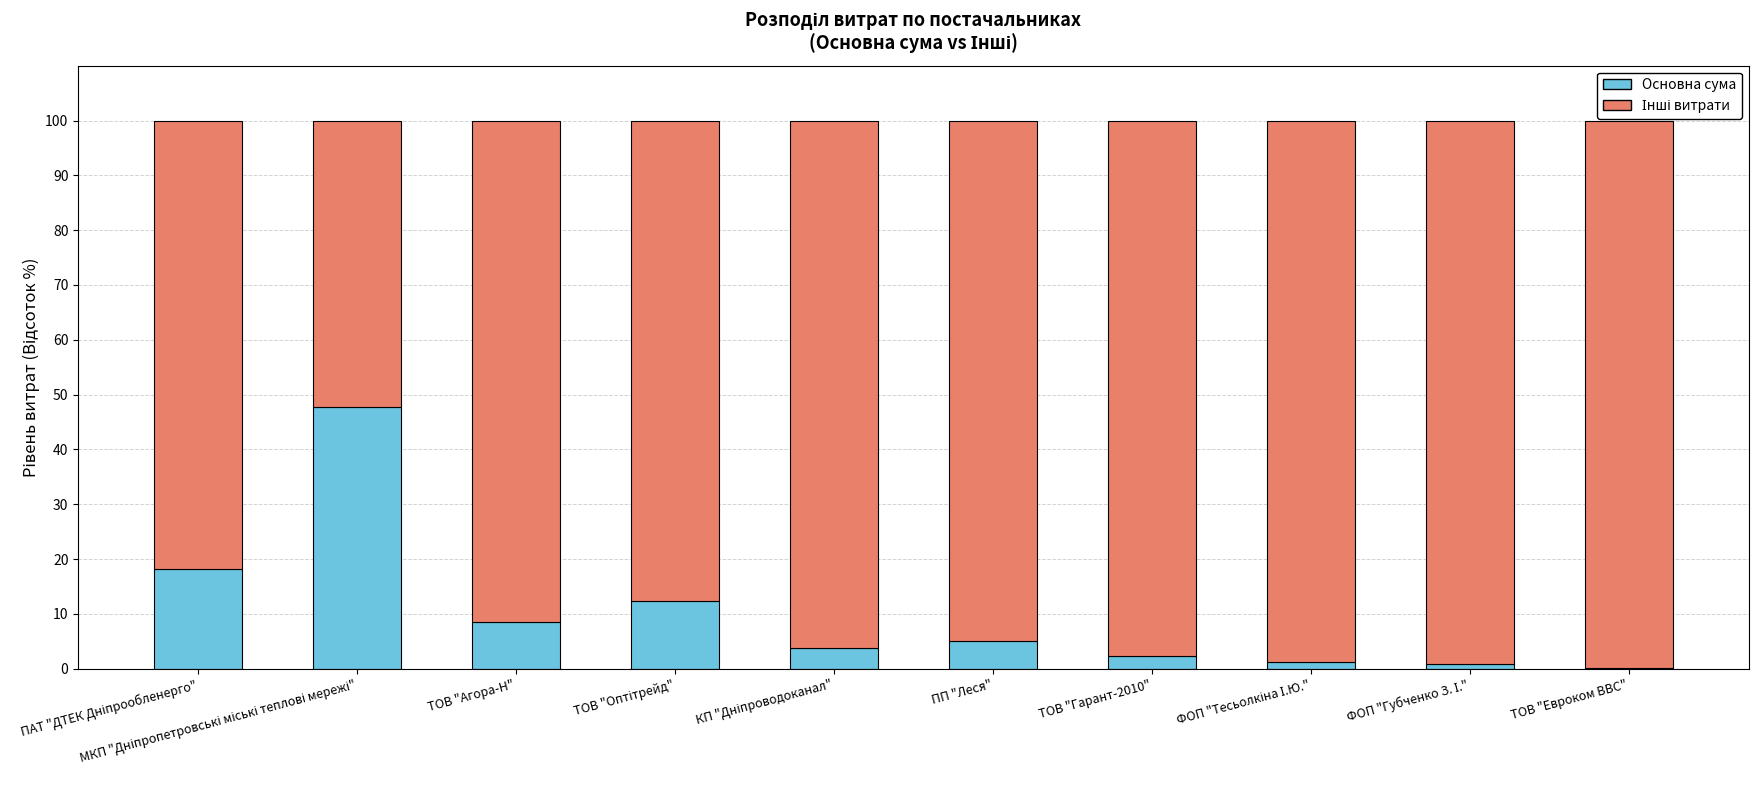

What is the sum of all Основна сума values?

100.0